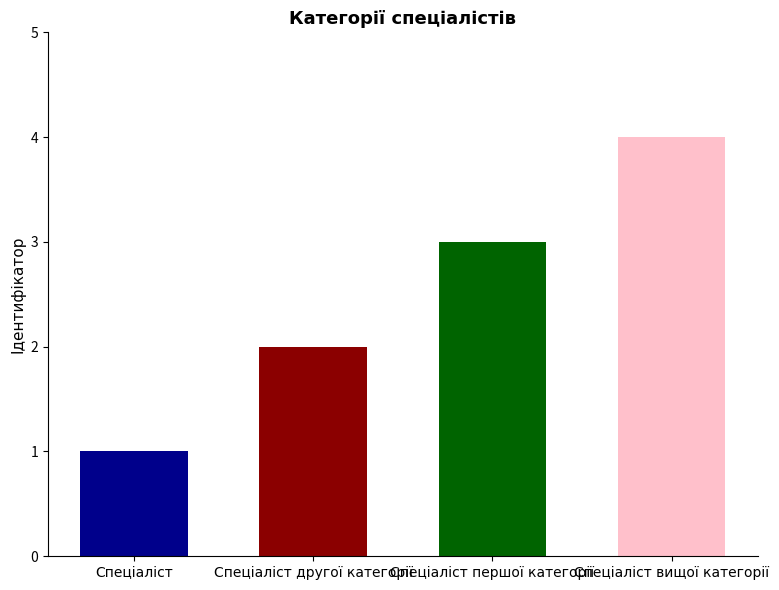

What is the sum of the values at Спеціаліст and Спеціаліст першої категорії?

4